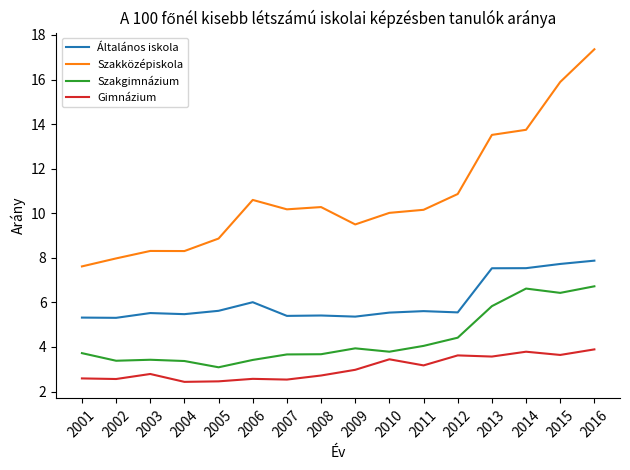

Is it true that Szakközépiskola equals 10.3 at 2008?

True